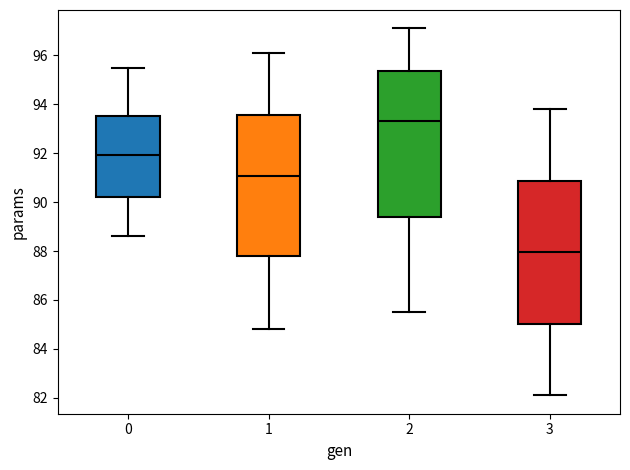

Reading left to right, transcribe this box plot: for each box, give where its median line is, the range the box spans, and where its two whiskers end, as read against the y-axis. The values are not printed on the chart, so give them approximately, as read against the axis.

0: median 92.0, box 90.2 to 93.6, whiskers 88.6 to 95.4
1: median 91.0, box 87.8 to 93.6, whiskers 84.8 to 96.2
2: median 93.4, box 89.4 to 95.4, whiskers 85.6 to 97.2
3: median 88.0, box 85.0 to 90.8, whiskers 82.2 to 93.8